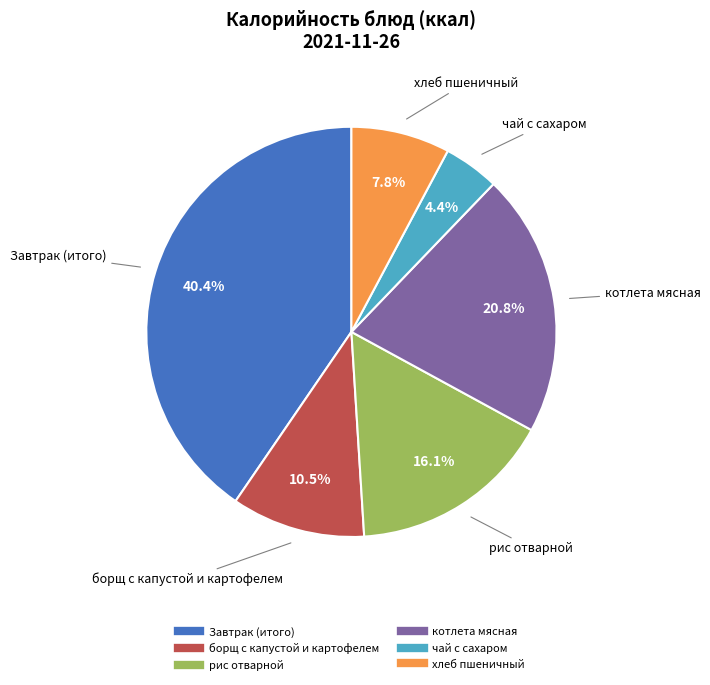

Is there a majority slice in this chart?

No